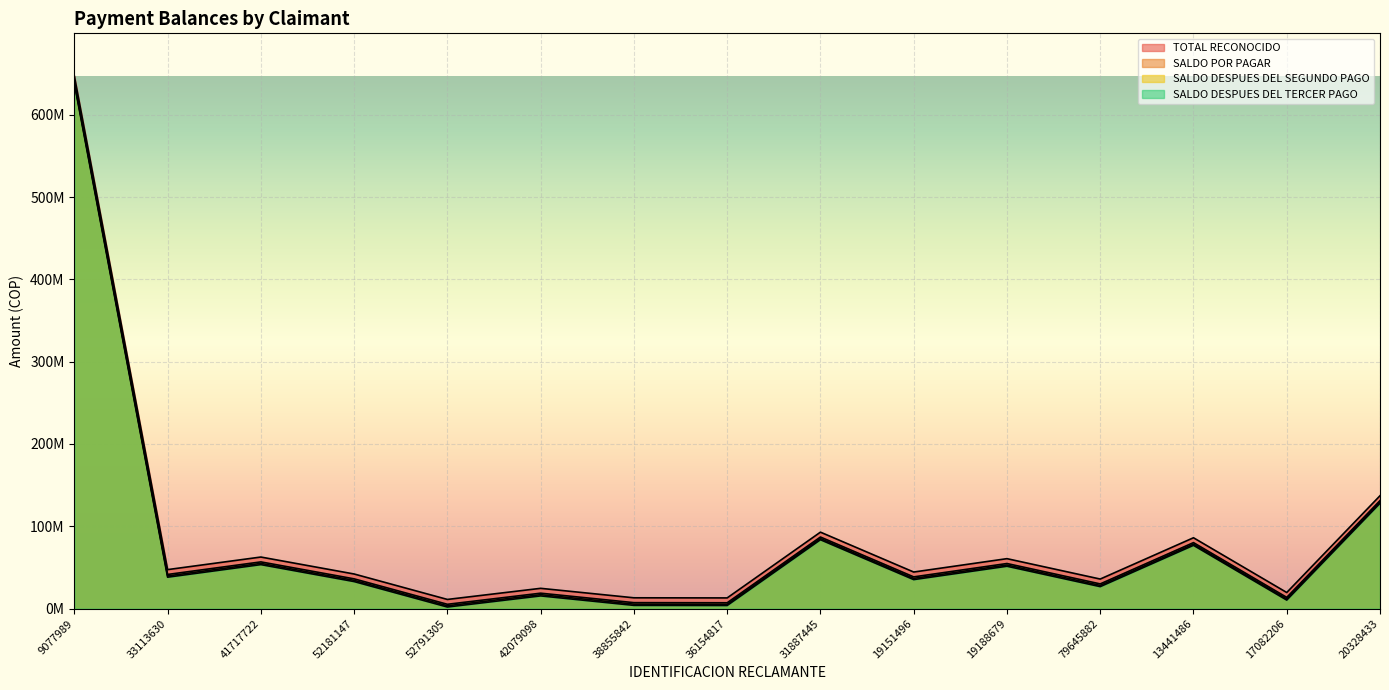

What is the smallest value displayed?

1986276.3